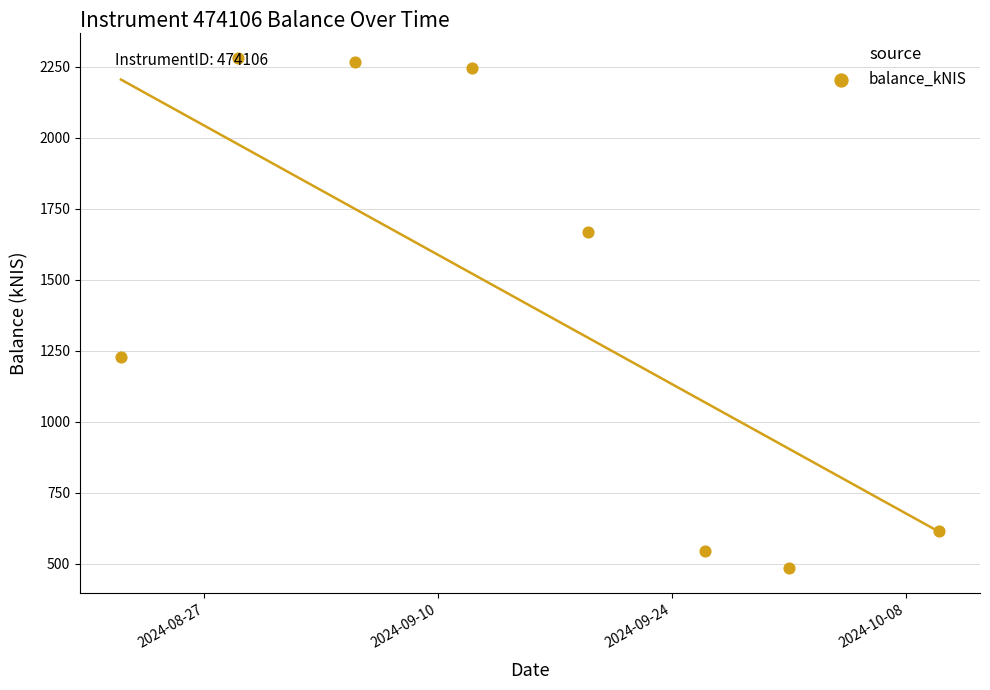

What is the average Y value?

1416.3